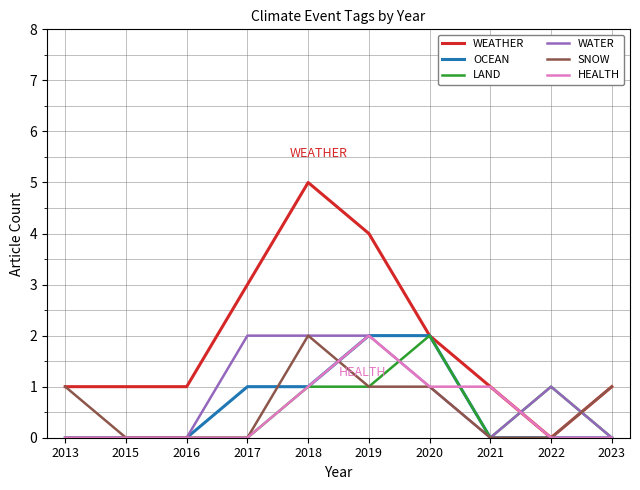

What is the sum of the SNOW values at 2017 and 2013?

1